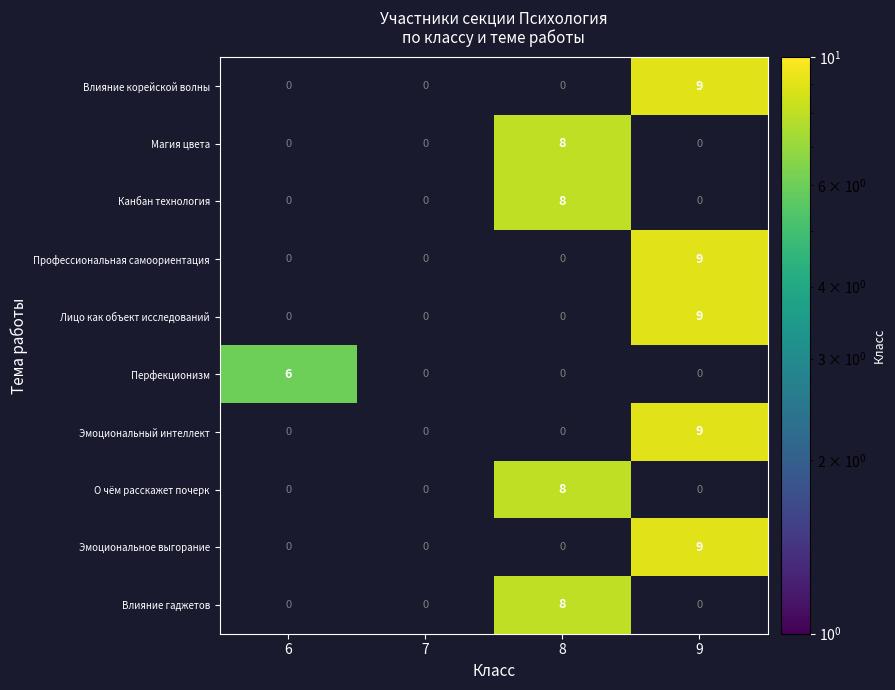

Is it true that Влияние корейской волны equals 2.6 at 9?

False